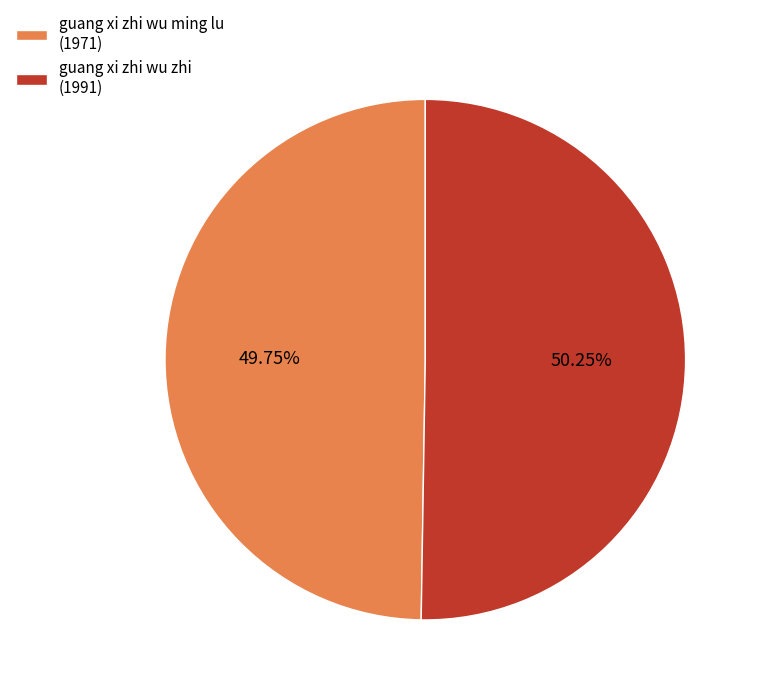

What is the total percentage of guang xi zhi wu zhi (1991) and guang xi zhi wu ming lu (1971)?

100.0%